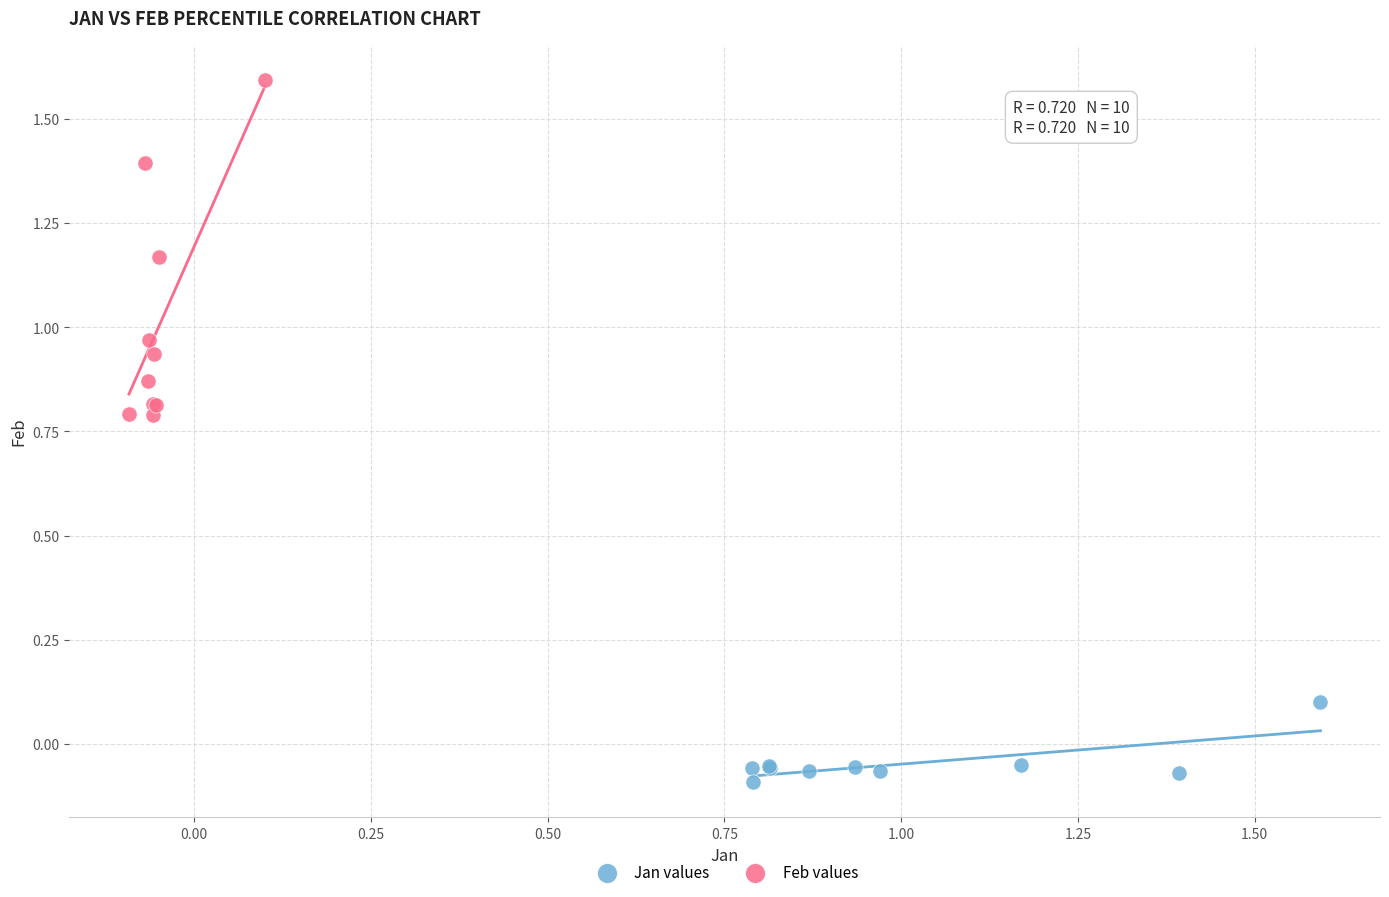

What are all the series names shown in the legend?

Jan values, Feb values